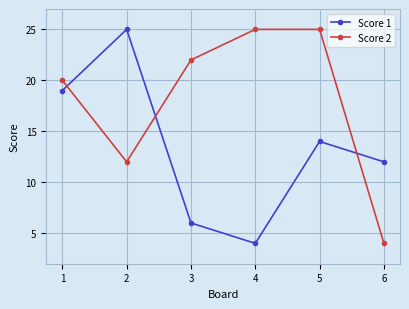

At how many categories does at least one series exceed 11?

6